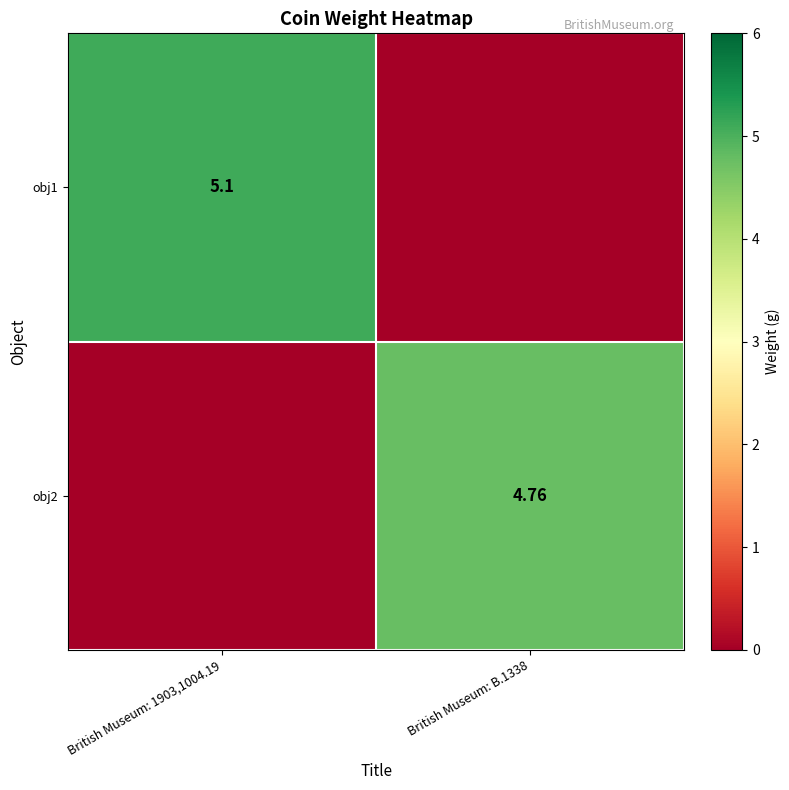

Which series has the largest total across all categories?

obj1